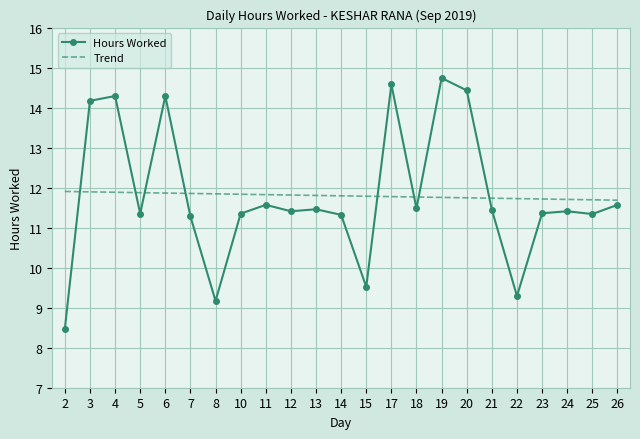

What is the difference between the highest and lowest values at 12?

0.4